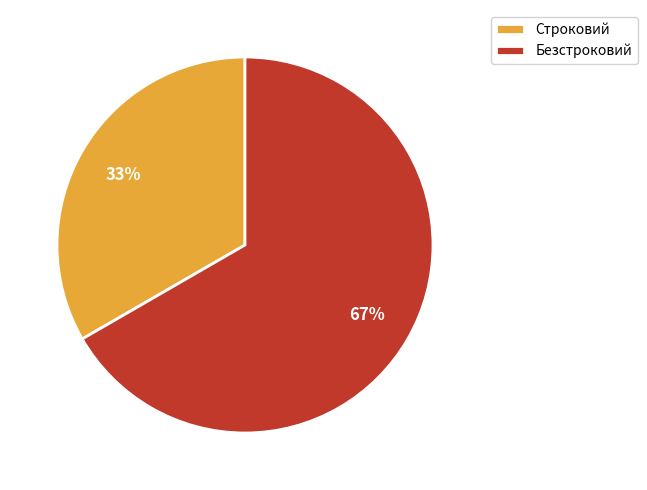

Rank the categories by value from highest to lowest.

Безстроковий, Строковий